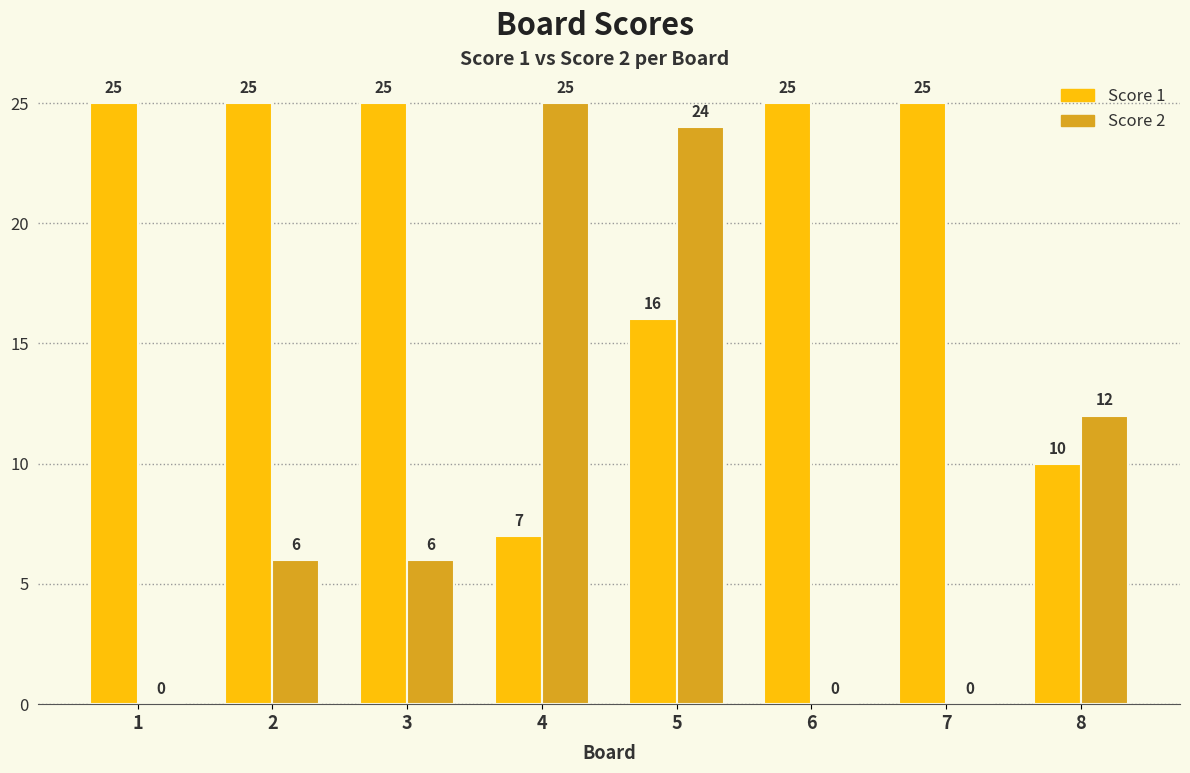

What is the maximum value shown in the chart?

25